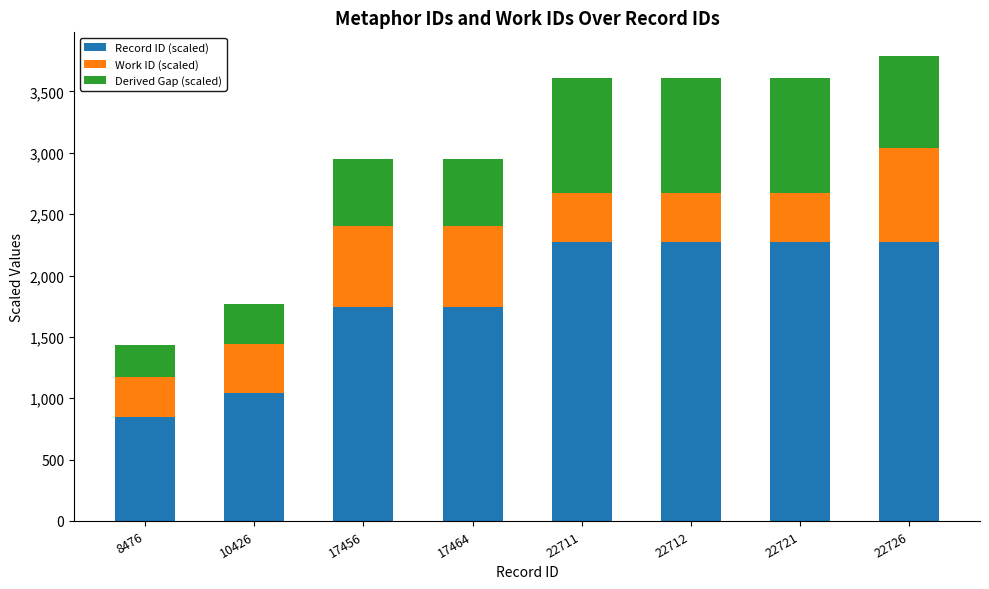

Count the number of categories in the chart.

8